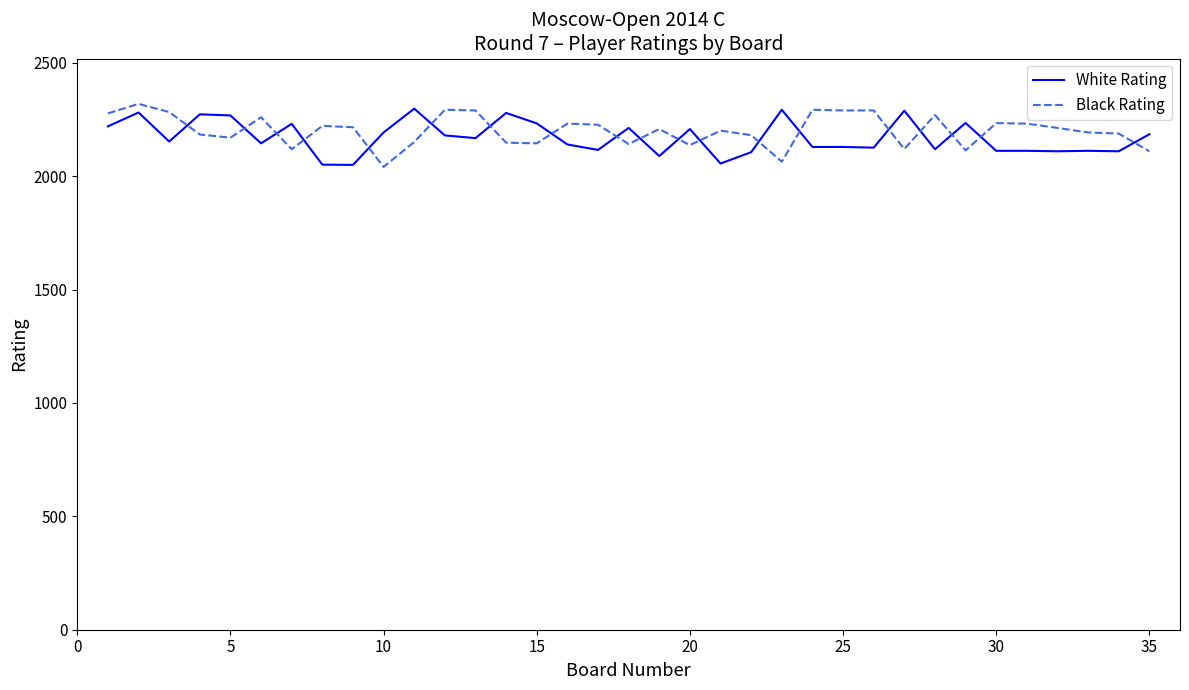

After their last crossing, which series has the higher values: Black Rating or White Rating?

White Rating